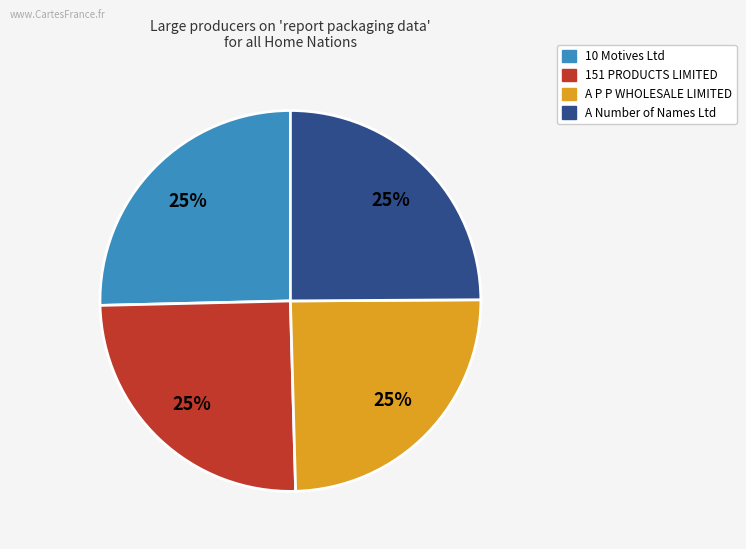

Is there a majority slice in this chart?

No